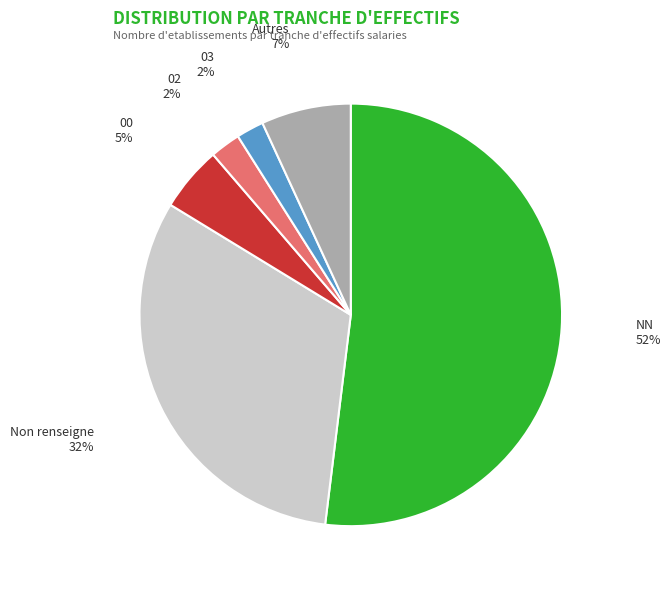

Does any single category account for the majority?

Yes